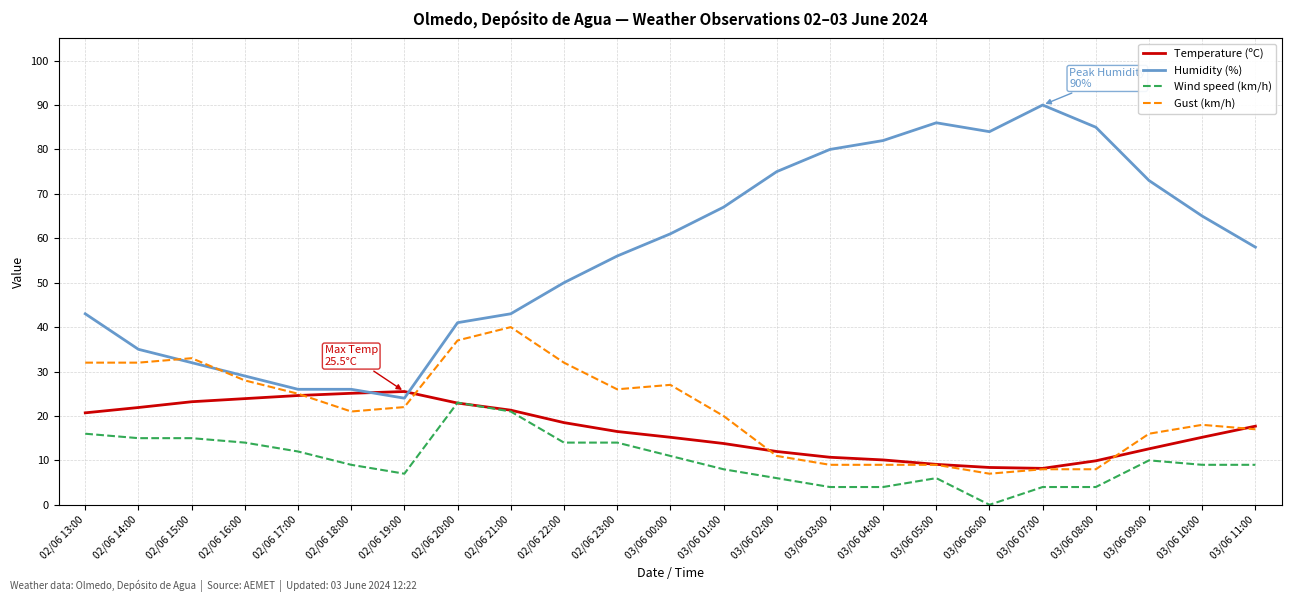

Which series has the widest spread of values?

Humidity (%)